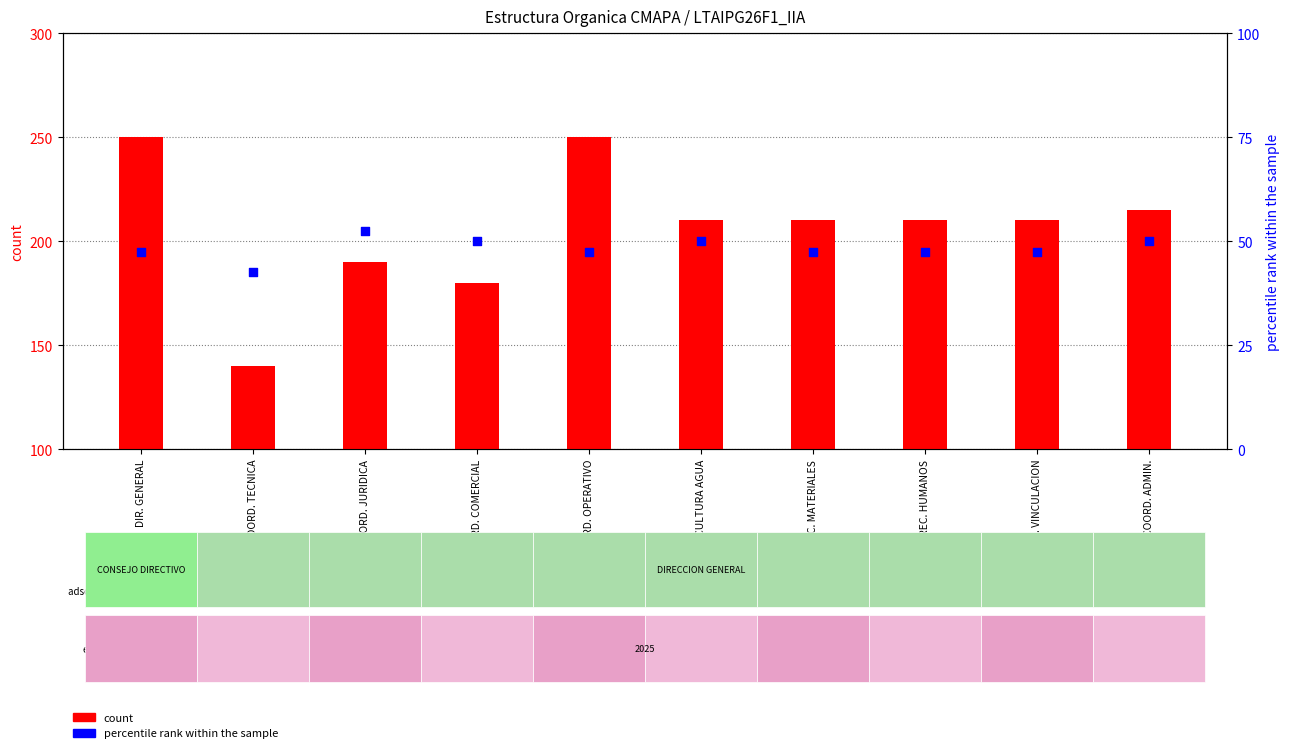

What are all the series names shown in the legend?

count, percentile rank within the sample